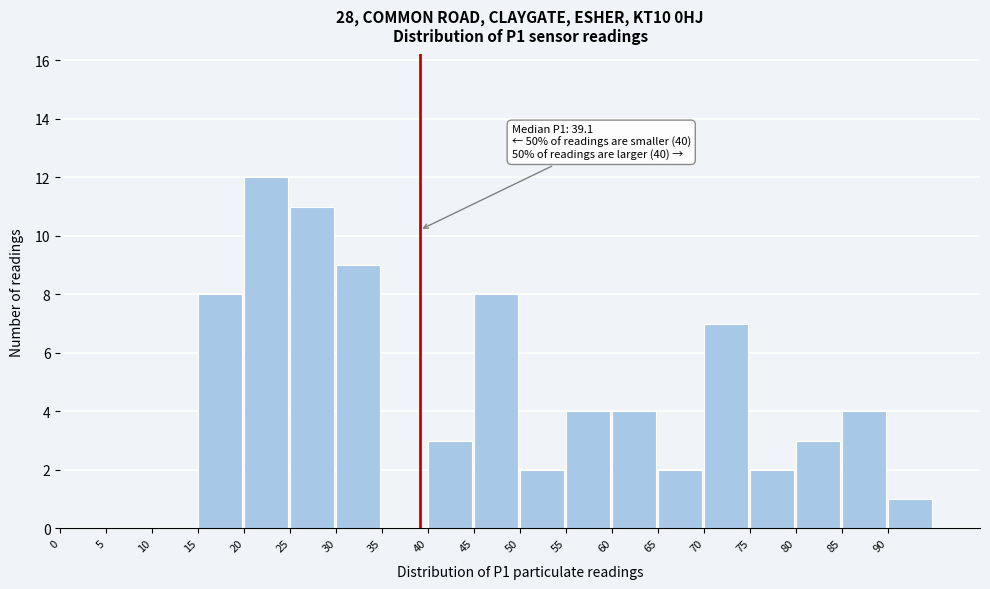

Over which range of the x-axis is the bar tallest?

20 to 25